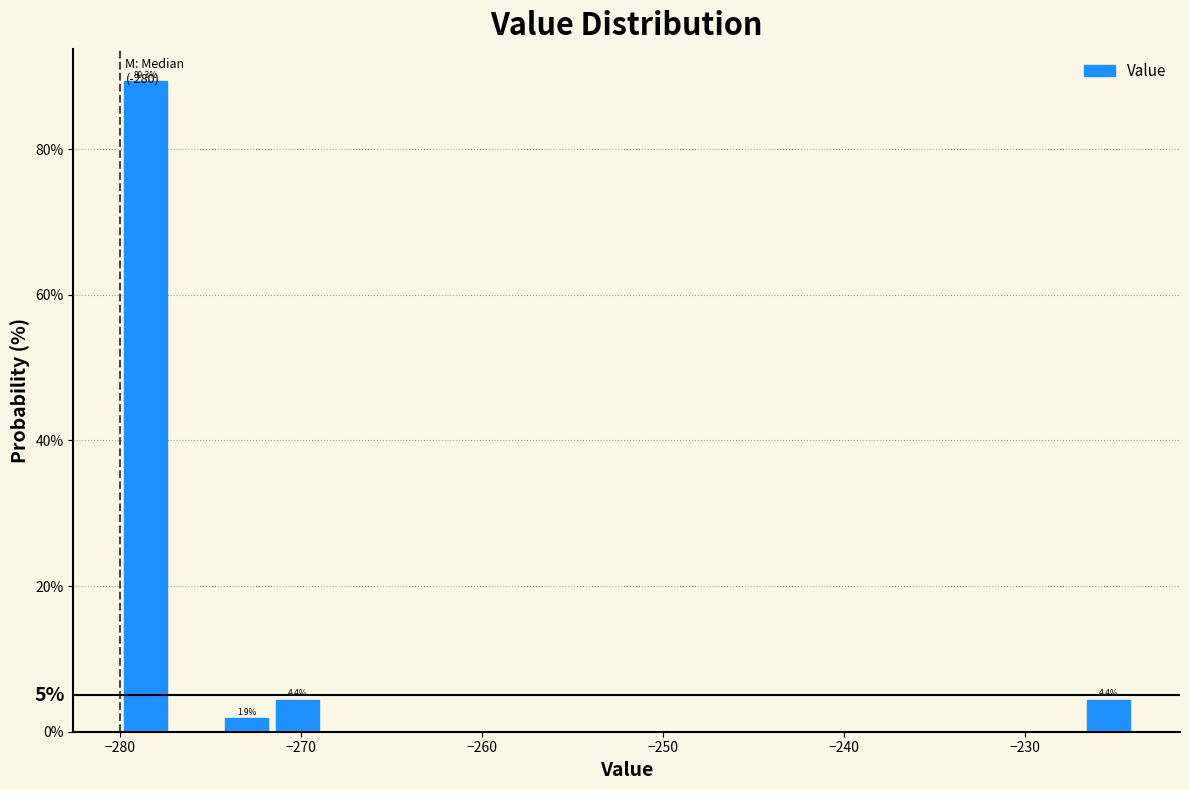

Read against the x-axis, roughly where is the centre of the tallest bar?

-279